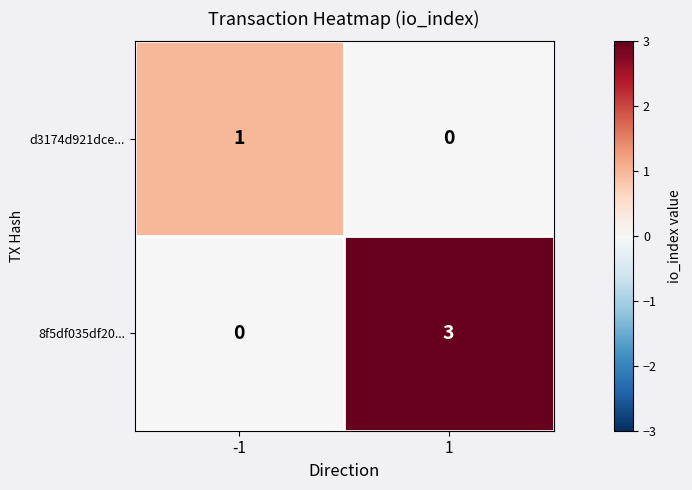

What is the total value across all series at -1?

1